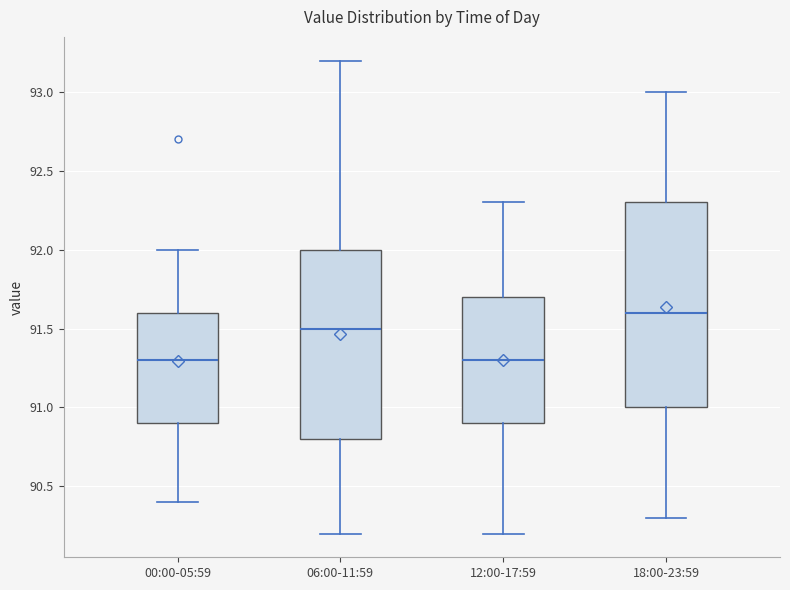

Reading left to right, transcribe this box plot: for each box, give where its median line is, the range the box spans, and where its two whiskers end, as read against the y-axis. The values are not printed on the chart, so give them approximately, as read against the axis.

00:00-05:59: median 91.3, box 90.9 to 91.6, whiskers 90.4 to 92.0
06:00-11:59: median 91.5, box 90.8 to 92.0, whiskers 90.2 to 93.2
12:00-17:59: median 91.3, box 90.9 to 91.7, whiskers 90.2 to 92.3
18:00-23:59: median 91.6, box 91.0 to 92.3, whiskers 90.3 to 93.0